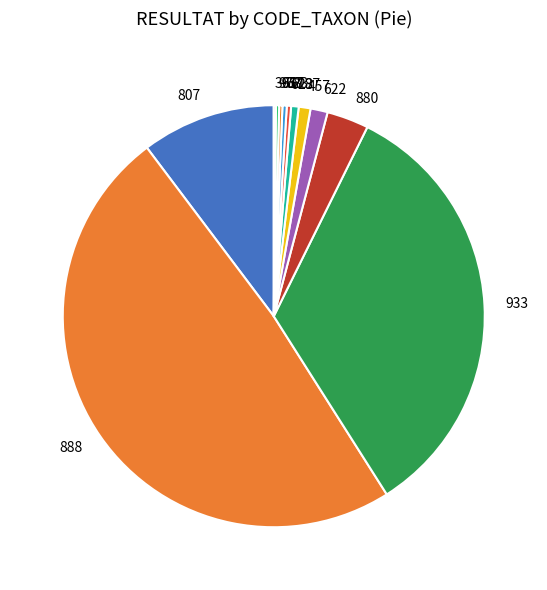

Does 613 represent more than half of the total?

No